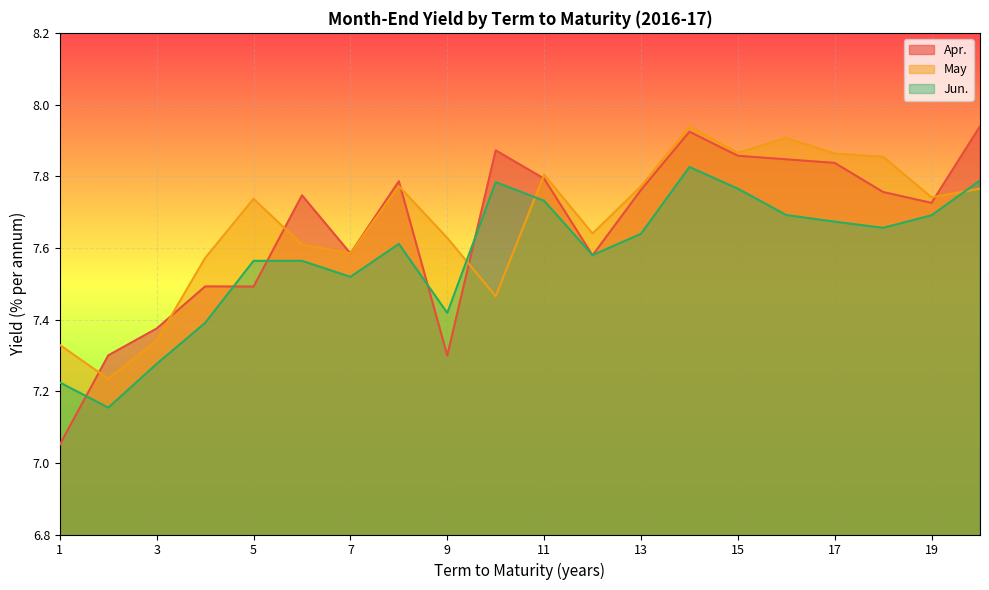

What is the approximate value of Apr. at 3?

7.4